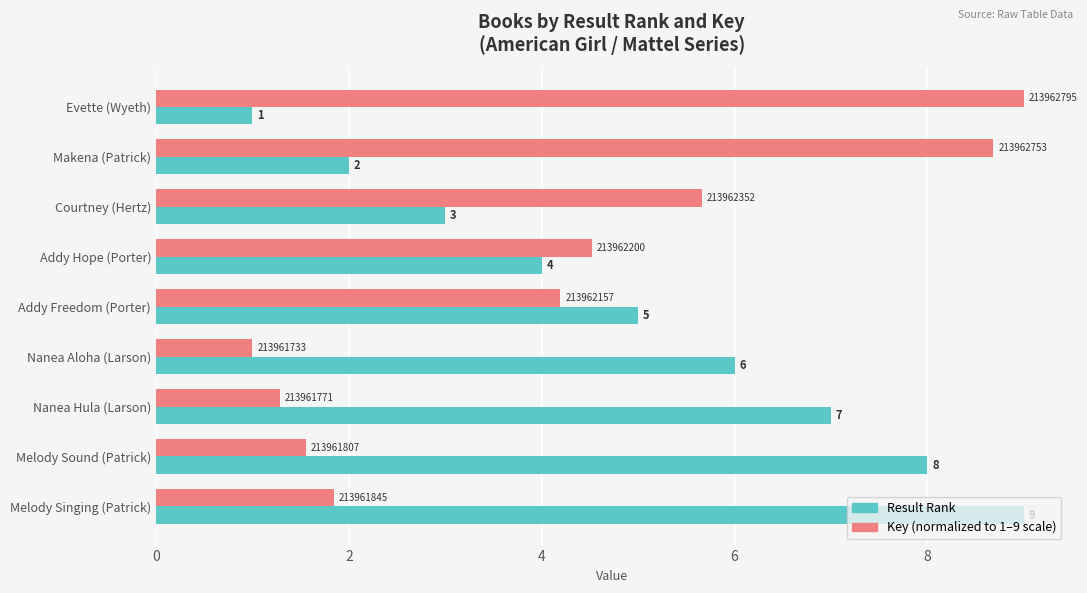

What is the greatest value displayed?

9.0